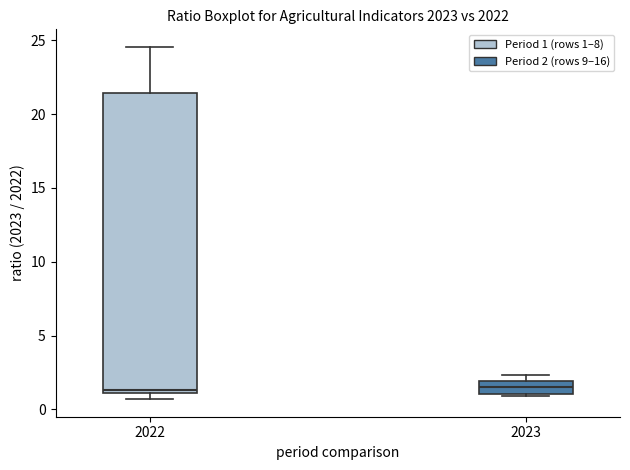

Comparing the boxes themselves (not the whiskers), which one is the tallest?

2022